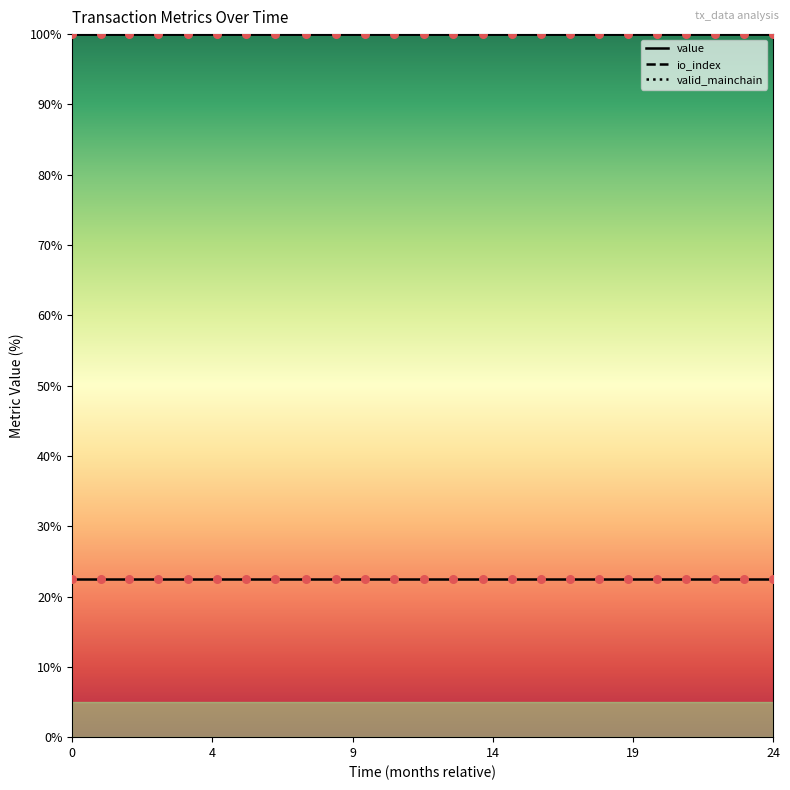

Which series has the largest total across all categories?

valid_mainchain